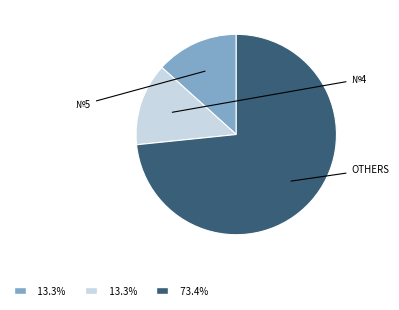

Does any single category account for the majority?

Yes